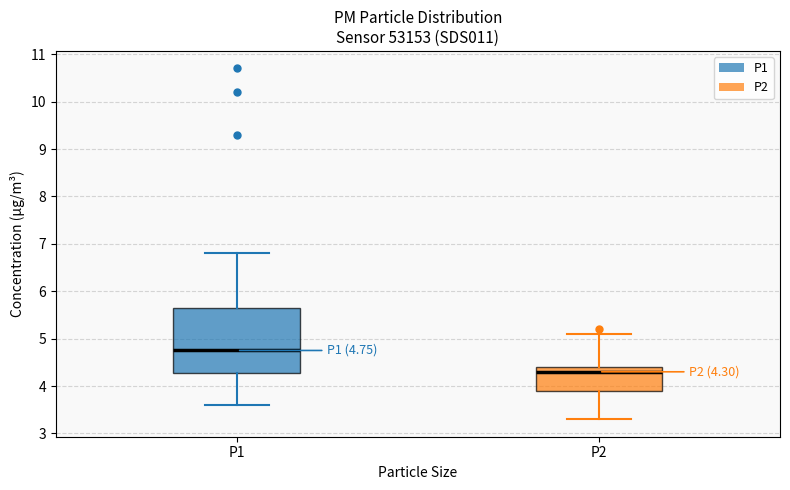

Which box's median line is the lowest?

P2